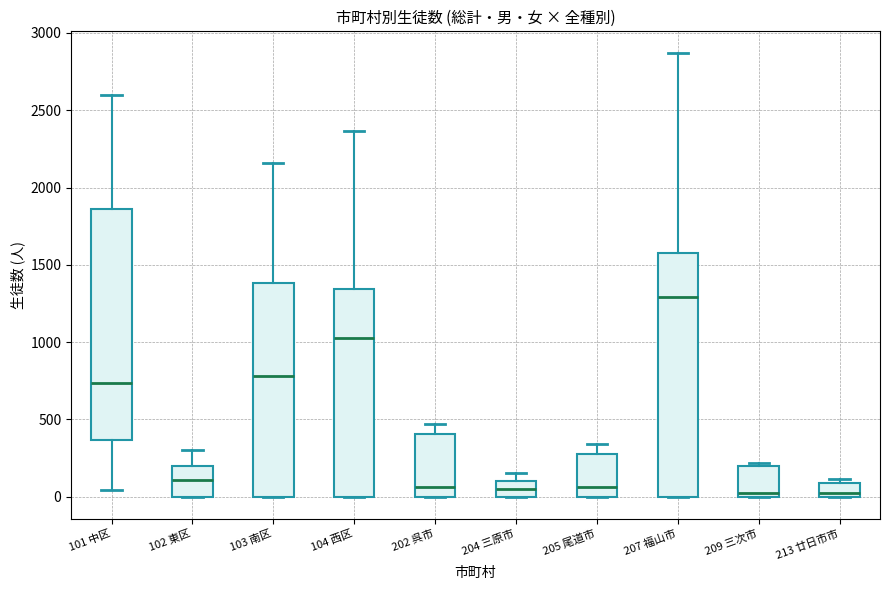

Reading left to right, transcribe this box plot: for each box, give where its median line is, the range the box spans, and where its two whiskers end, as read against the y-axis. The values are not printed on the chart, so give them approximately, as read against the axis.

101 中区: median 750, box 350 to 1850, whiskers 50 to 2600
102 東区: median 100, box 0 to 200, whiskers 0 to 300
103 南区: median 800, box 0 to 1400, whiskers 0 to 2150
104 西区: median 1050, box 0 to 1350, whiskers 0 to 2350
202 呉市: median 50, box 0 to 400, whiskers 0 to 450
204 三原市: median 50, box 0 to 100, whiskers 0 to 150
205 尾道市: median 50, box 0 to 300, whiskers 0 to 350
207 福山市: median 1300, box 0 to 1600, whiskers 0 to 2850
209 三次市: median 0 (just above the box's lower edge), box 0 to 200, whiskers 0 to 200 (just above the box's upper edge)
213 廿日市市: median 50, box 0 to 100, whiskers 0 to 100 (just above the box's upper edge)